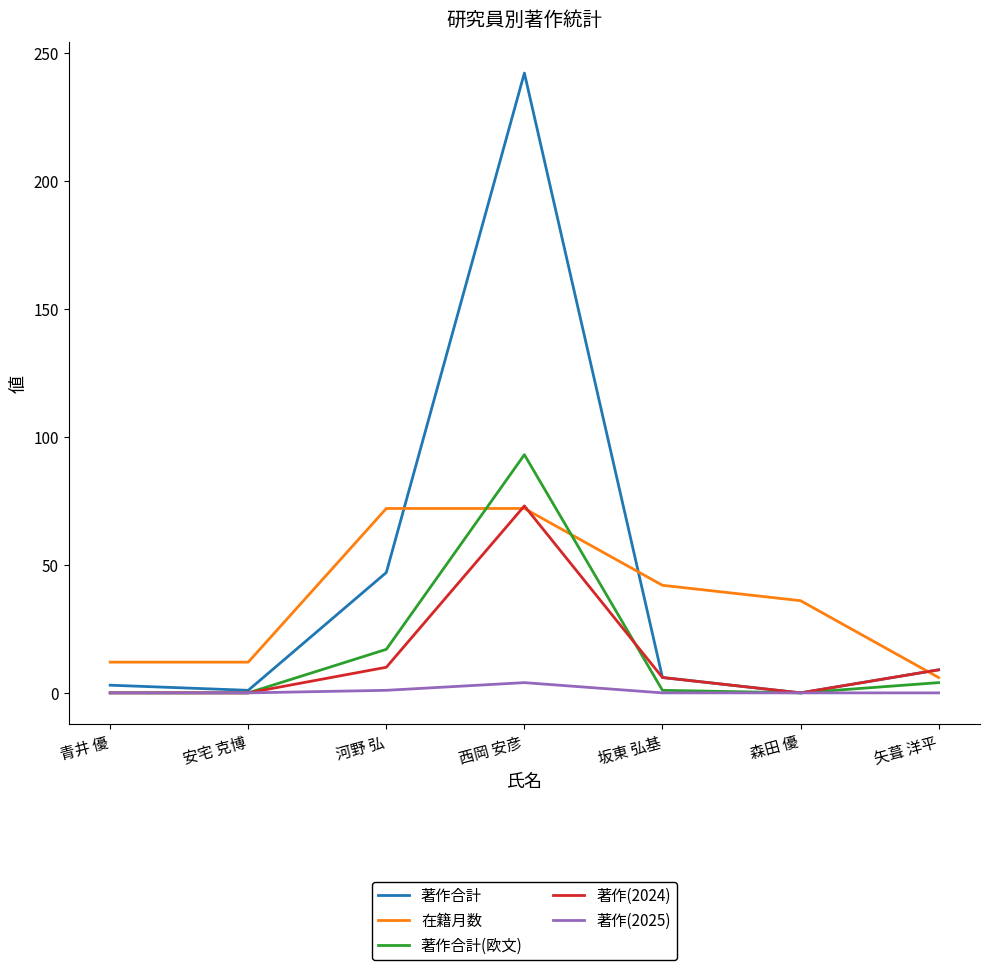

Is the value of 在籍月数 at 西岡 安彦 greater than the value of 著作合計(欧文) at 河野 弘?

Yes